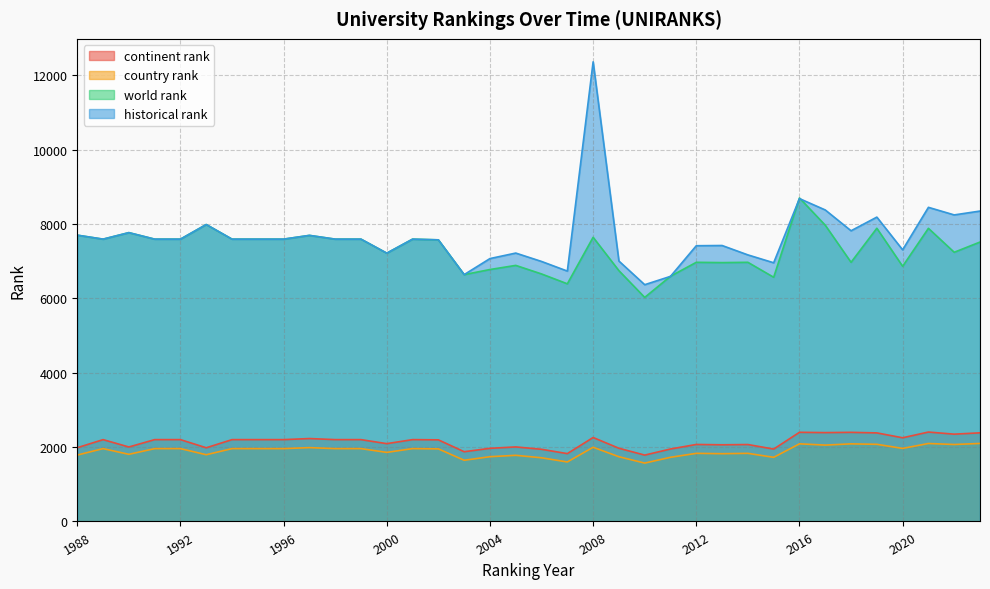

What is the minimum value shown in the chart?

1570.0